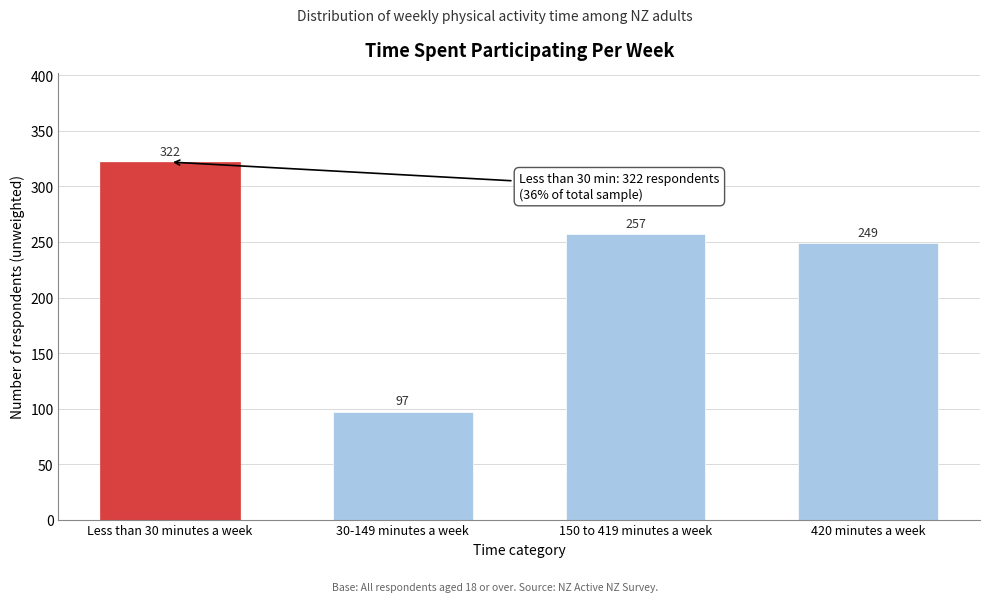

Reading right to left, extract all data points from this chart.

420 minutes a week=249	150 to 419 minutes a week=257	30-149 minutes a week=97	Less than 30 minutes a week=322